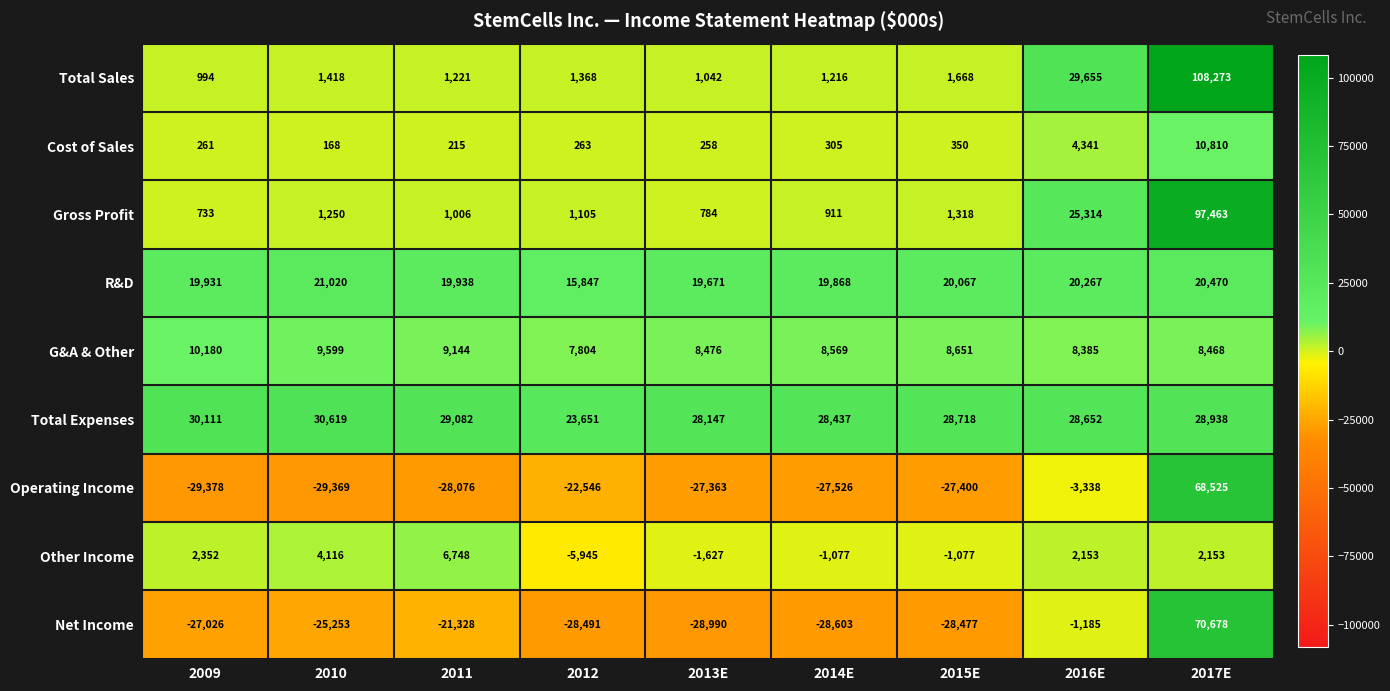

Rank the series at 2013E from lowest to highest value.

Net Income, Operating Income, Other Income, Cost of Sales, Gross Profit, Total Sales, G&A & Other, R&D, Total Expenses